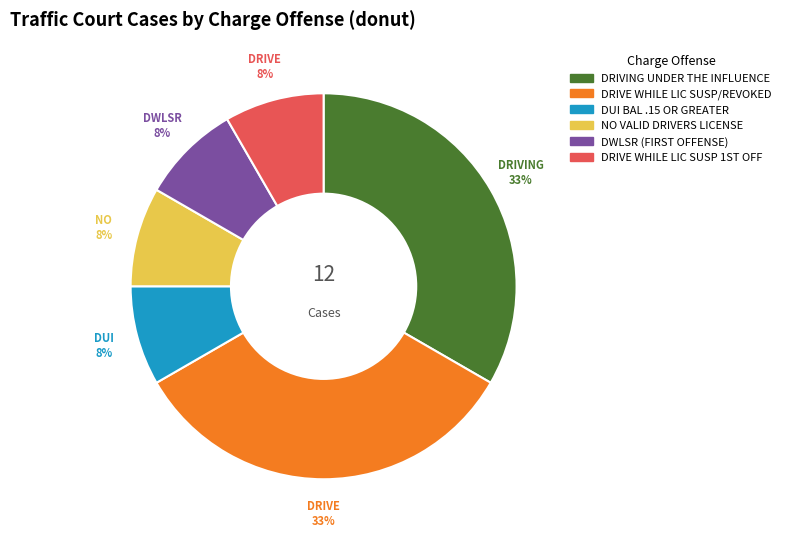

Count the number of slices in the pie.

6